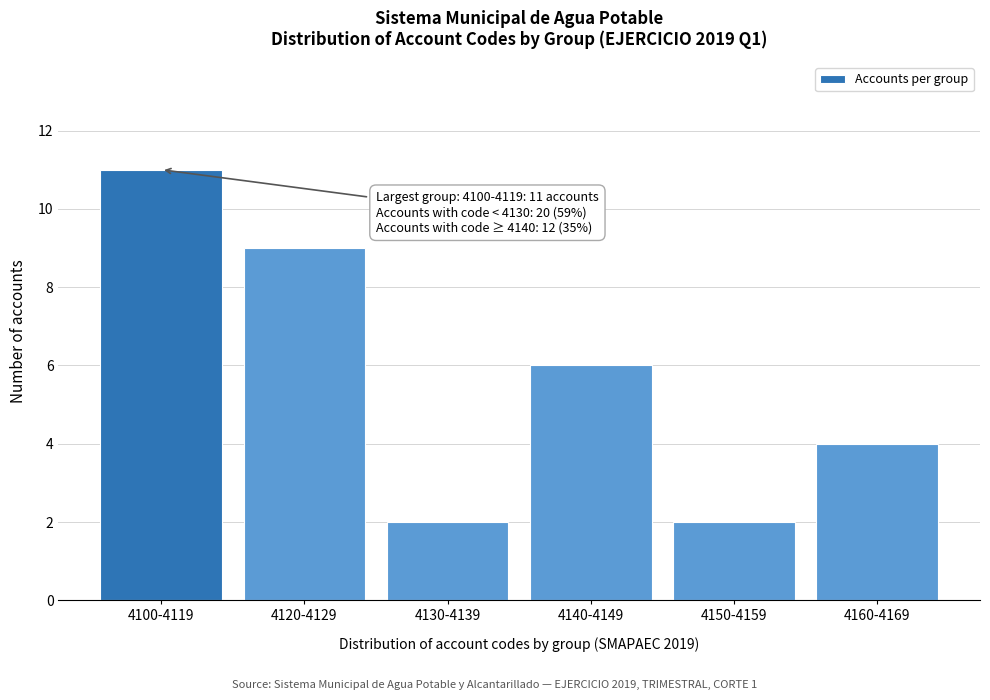

Reading left to right, what are all the values shown in this chart?

4100-4119=11	4120-4129=9	4130-4139=2	4140-4149=6	4150-4159=2	4160-4169=4